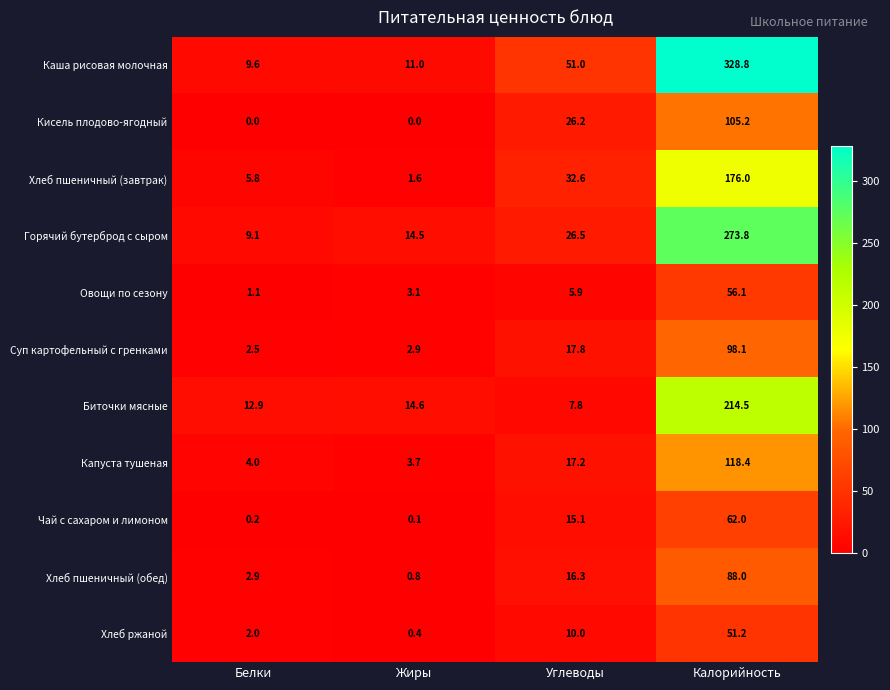

Which series changed the most between Белки and Углеводы?

Каша рисовая молочная